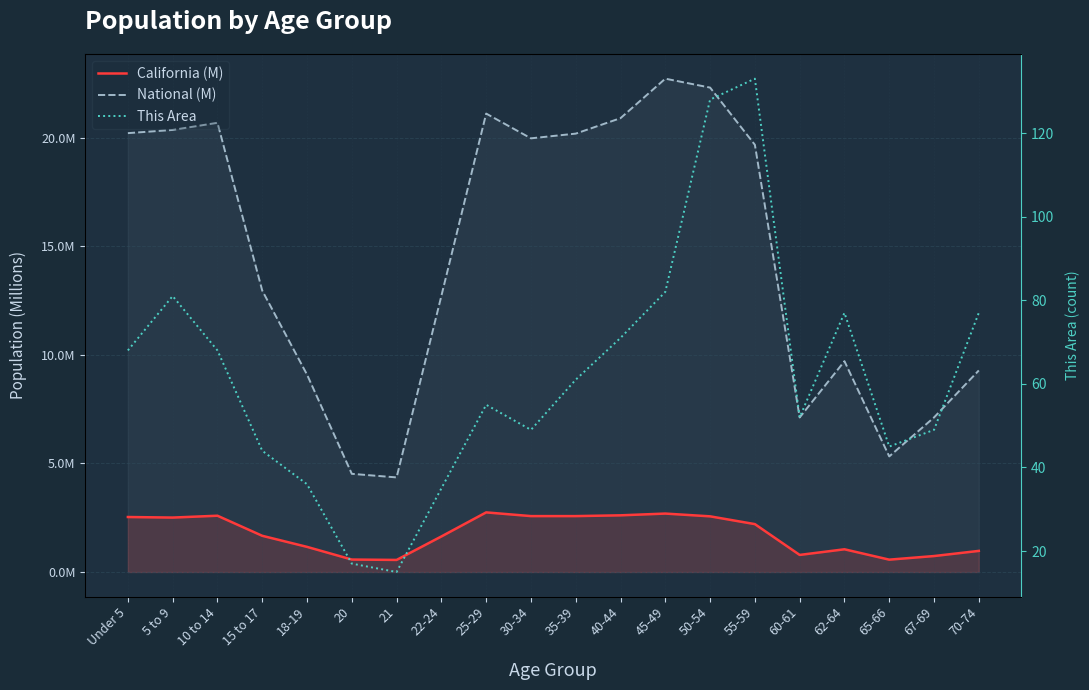

Which series has the largest range (max minus min)?

This Area